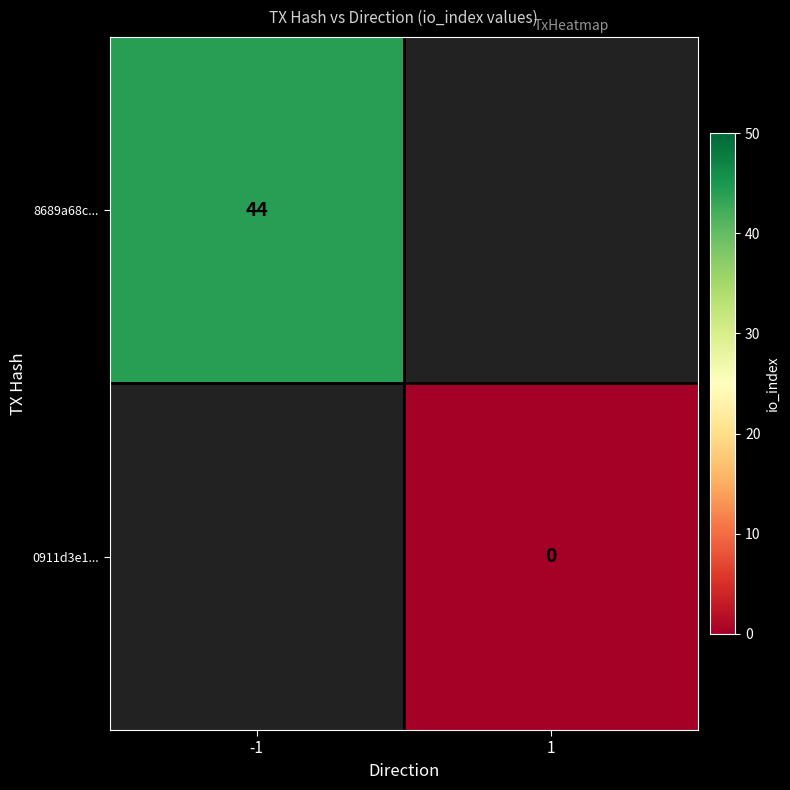

Which series has the largest range (max minus min)?

8689a68c...